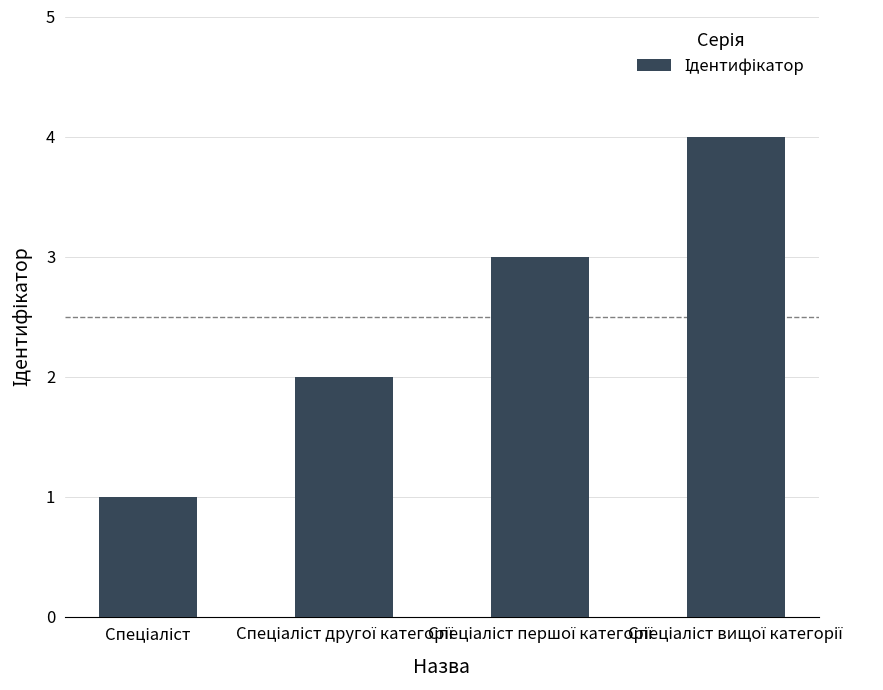

What is the maximum value shown in the chart?

4